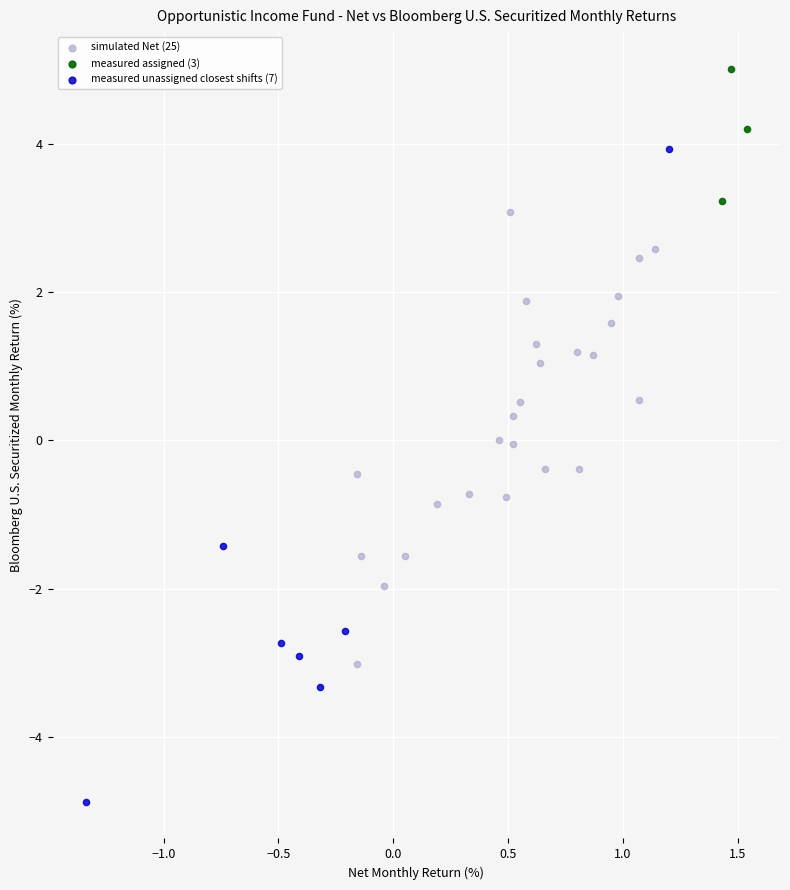

Which series reaches the maximum Y coordinate?

measured assigned (3)